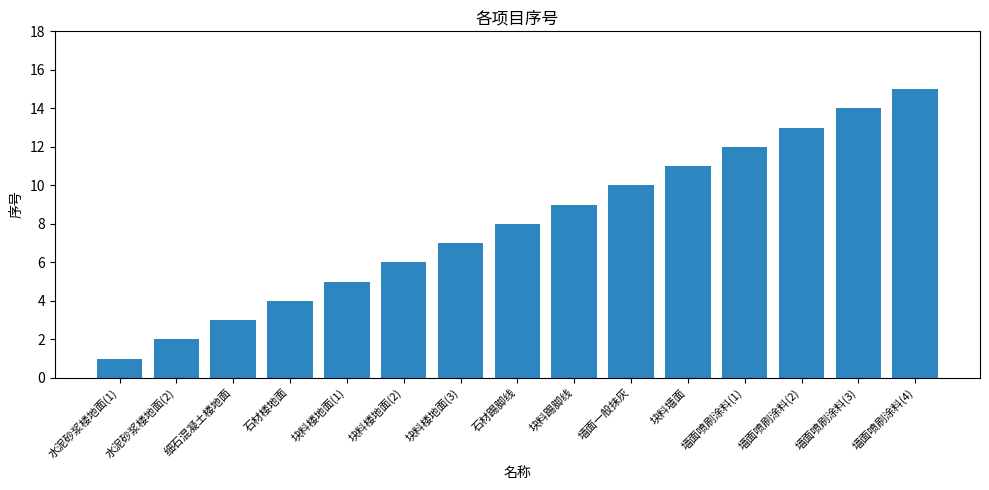

How many values are below 8?

7